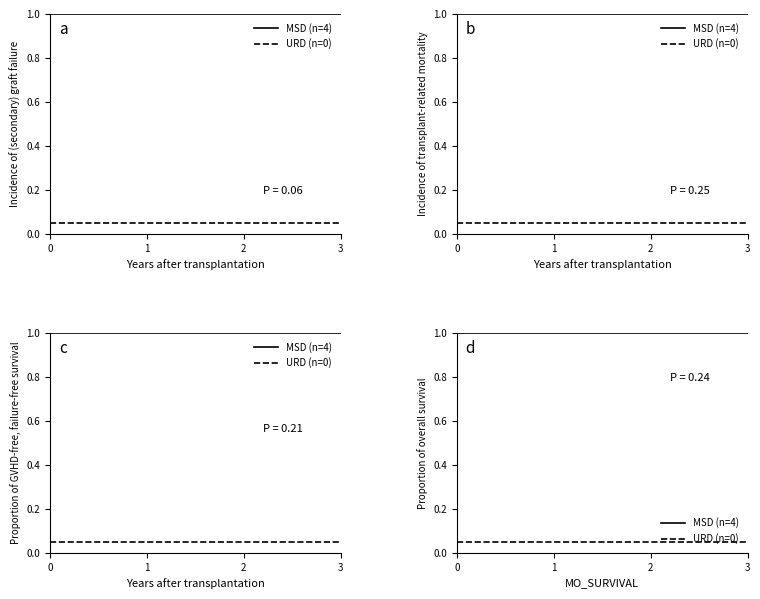

Reading left to right, list all the values displayed in this chart.

MSD (n=4): 1.0	1.0	1.0	1.0
URD (n=0): 0.1	0.1	0.1	0.1